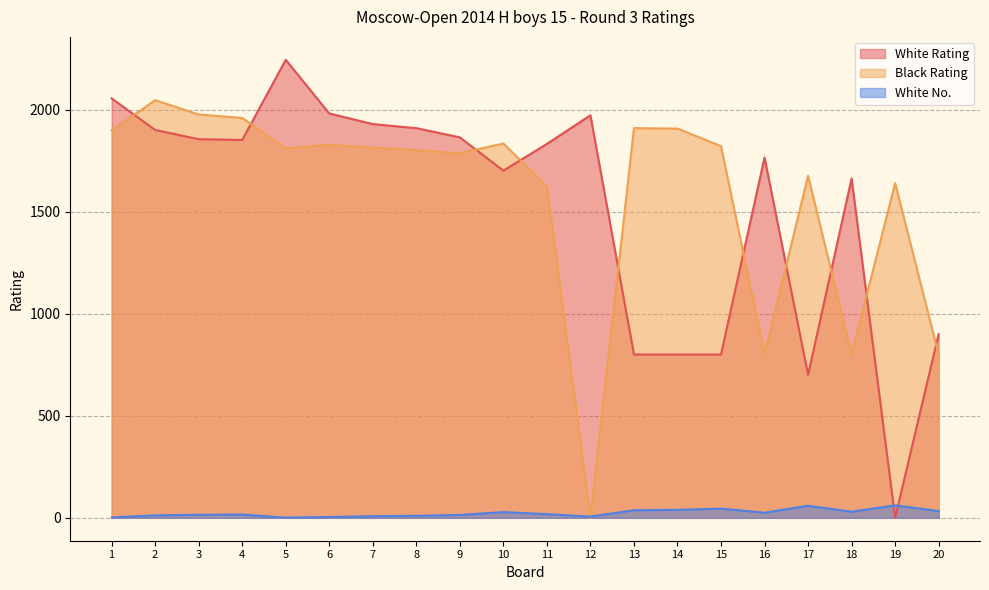

True or false: White Rating and White No. intersect in this chart.

True